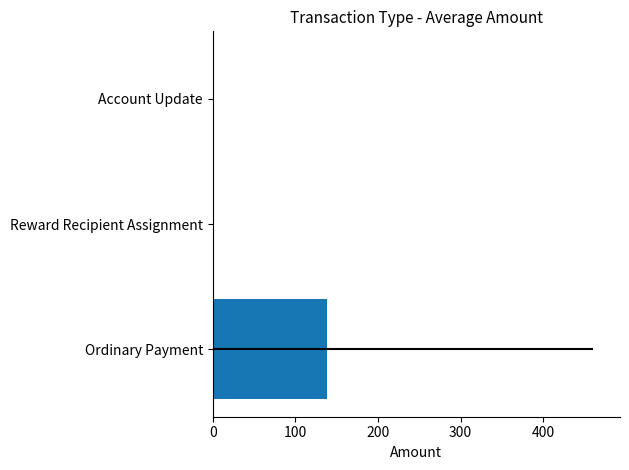

Count the number of values greater than 0.

1